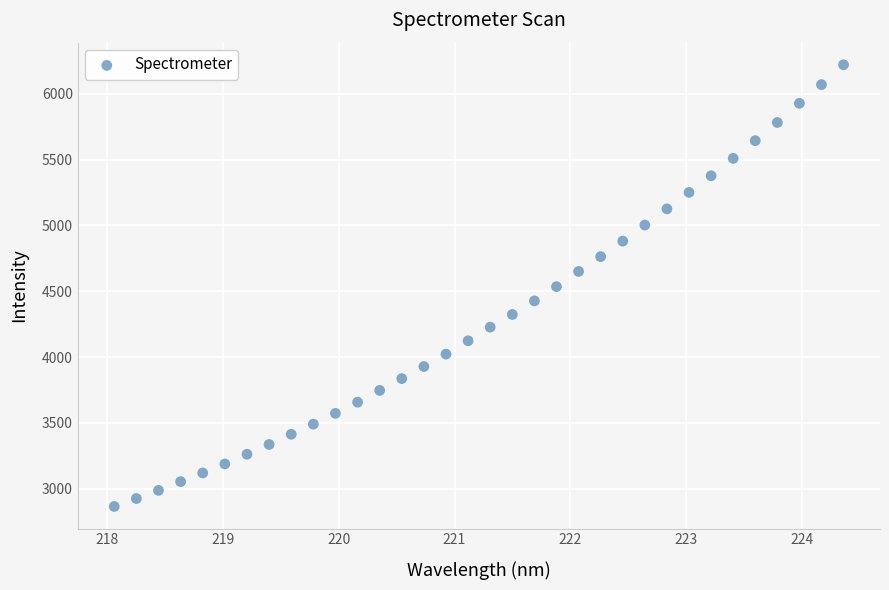

What is the range of Y values (max minus min)?

3357.3